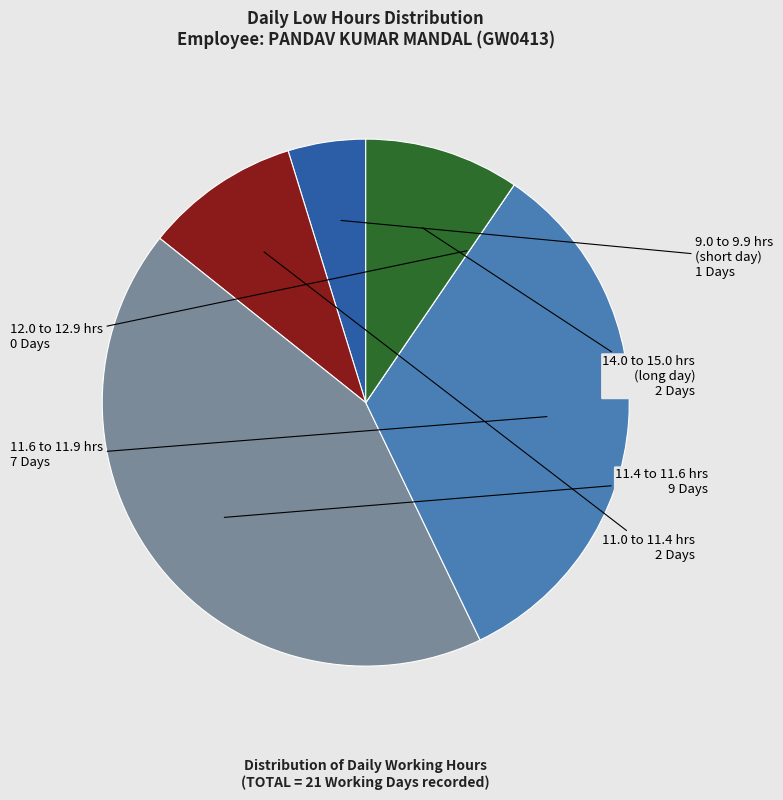

Does any single category account for the majority?

No